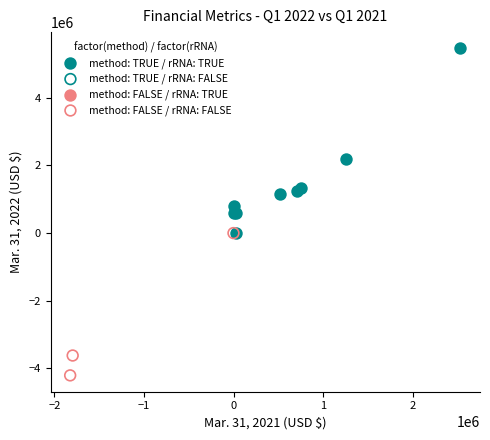

Which series has the largest Y range (max minus min)?

method: TRUE / rRNA: TRUE